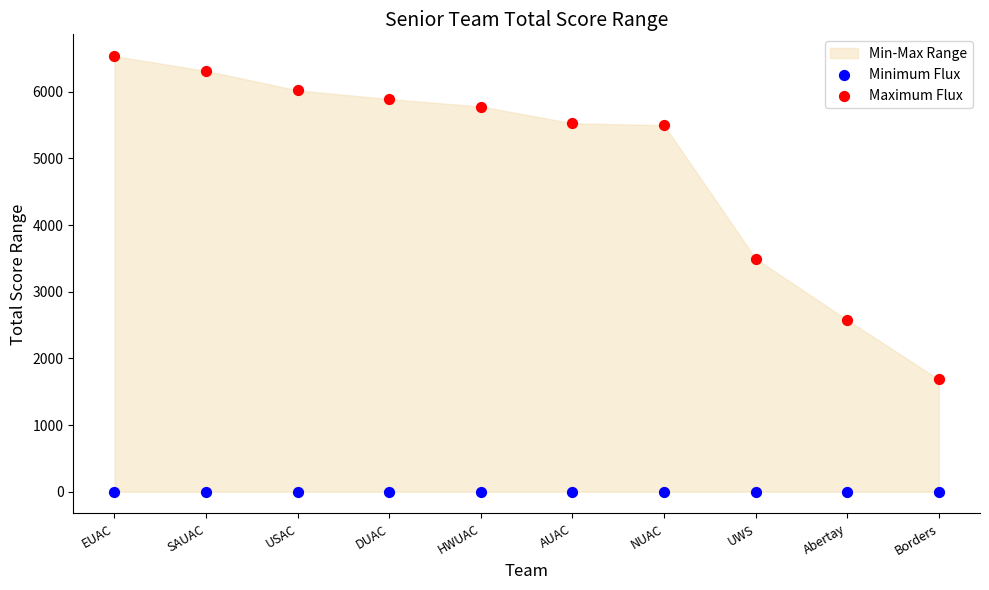

Across all series, what Y value is closest to 3268?

3497